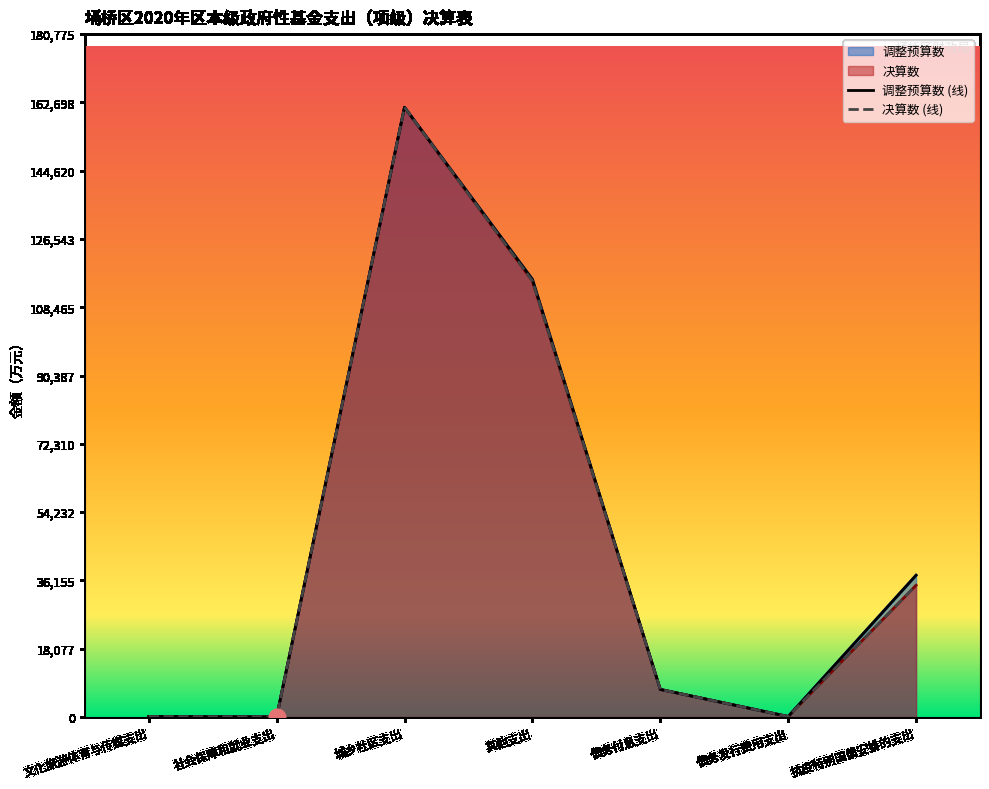

What are all the series names shown in the legend?

调整预算数, 决算数